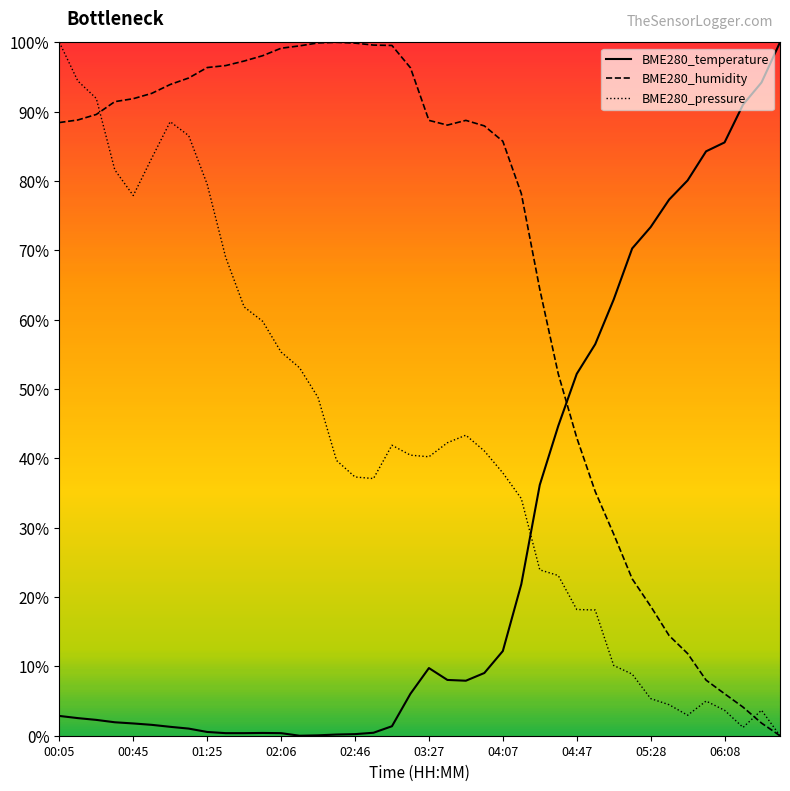

At which category does BME280_temperature reach its first local valley?

13